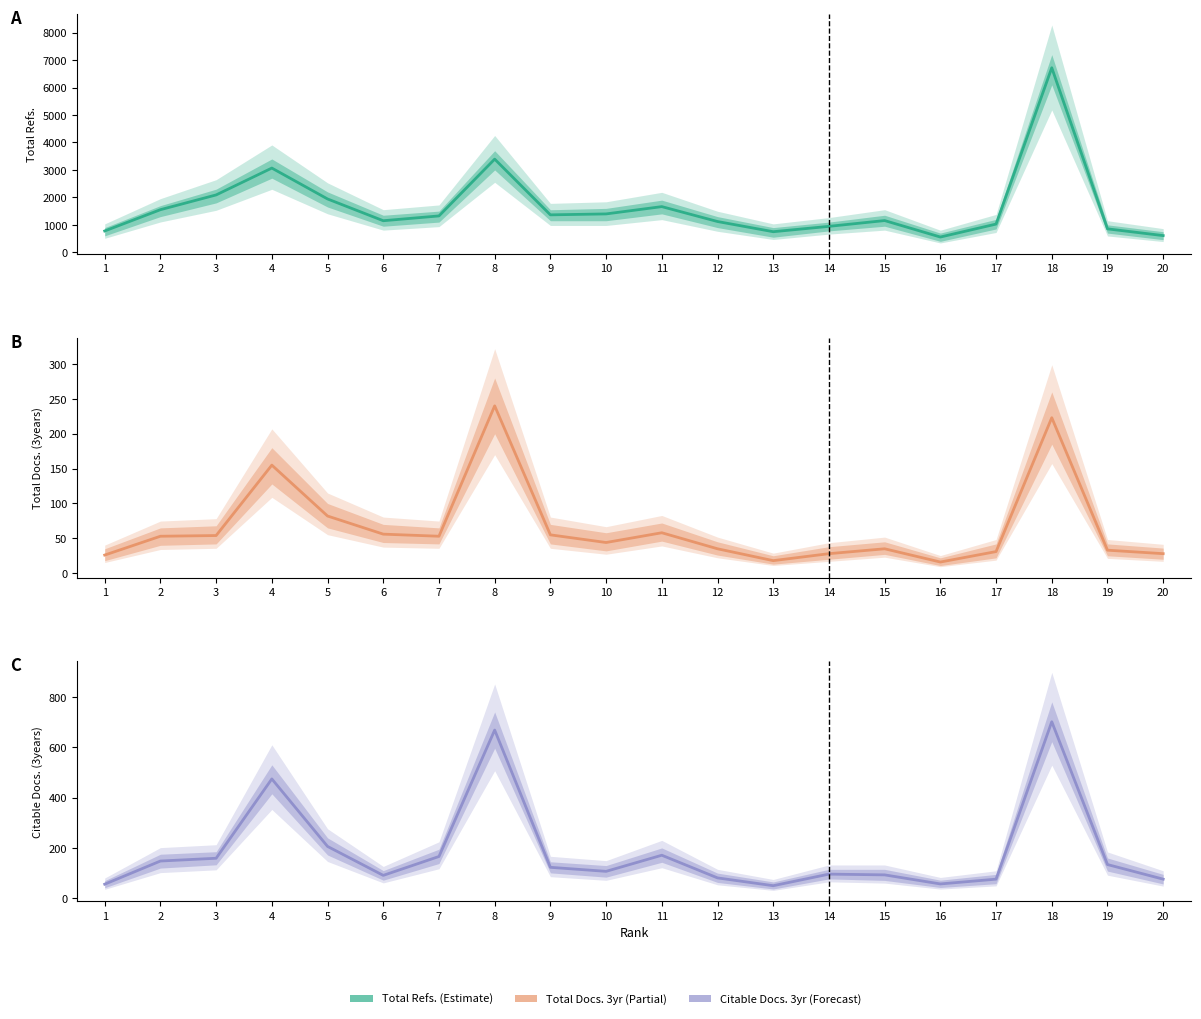

Reading left to right, transcribe all the data shown in this chart.

Total Refs.: 777	1552	2090	3068	1943	1150	1325	3394	1364	1398	1664	1121	750	945	1156	556	1028	6721	854	608
Total Docs. (3years): 26	53	54	155	82	56	53	240	55	44	58	35	18	28	35	16	31	223	33	28
Citable Docs. (3years): 56	148	159	474	206	91	166	668	123	107	171	81	50	96	93	57	76	701	134	76